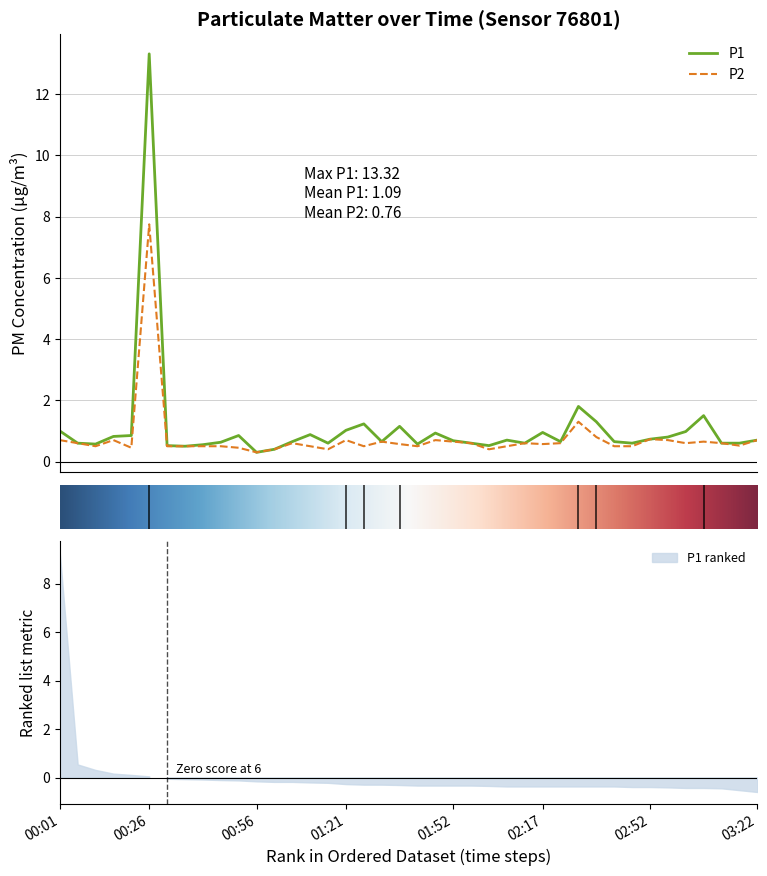

How many data points does each series have?

40